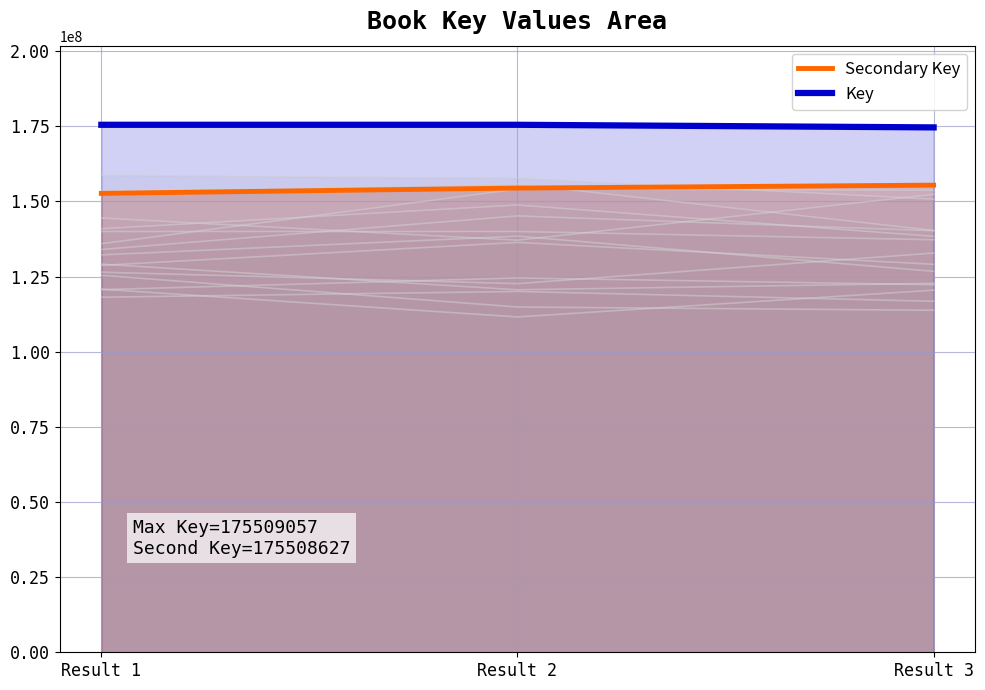

What is the highest value of the Secondary Key series?

155430617.3